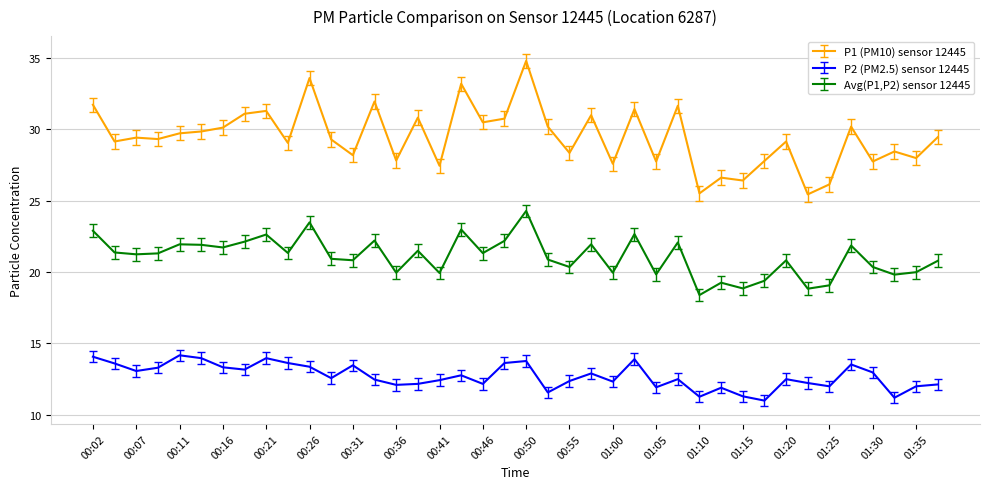

Rank the series by their maximum value, from lowest to highest.

P2 (PM2.5) sensor 12445, Avg(P1,P2) sensor 12445, P1 (PM10) sensor 12445